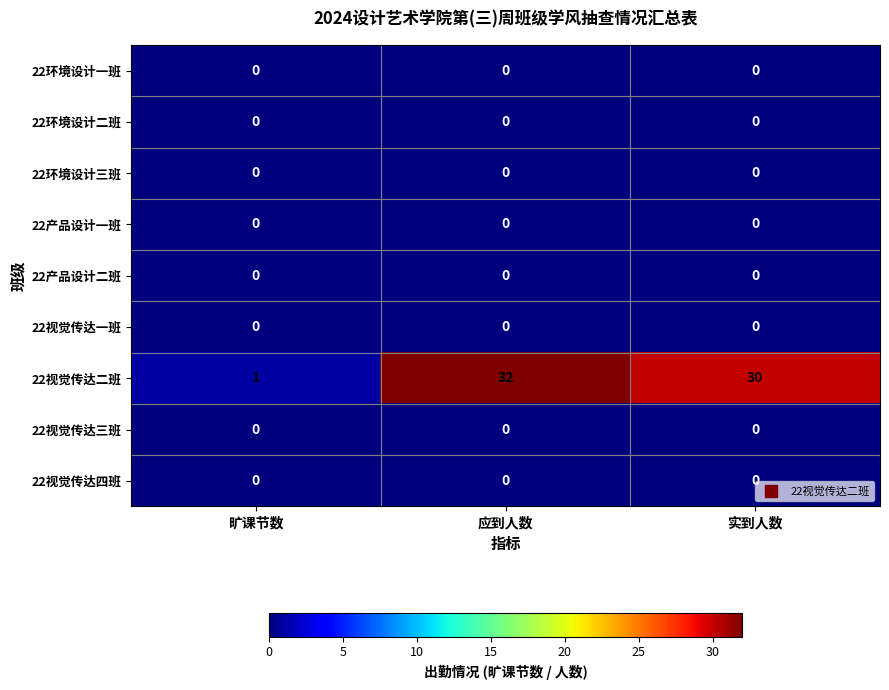

Reading left to right, what are all the values shown in this chart?

22环境设计一班: 0	0	0
22环境设计二班: 0	0	0
22环境设计三班: 0	0	0
22产品设计一班: 0	0	0
22产品设计二班: 0	0	0
22视觉传达一班: 0	0	0
22视觉传达二班: 1	32	30
22视觉传达三班: 0	0	0
22视觉传达四班: 0	0	0